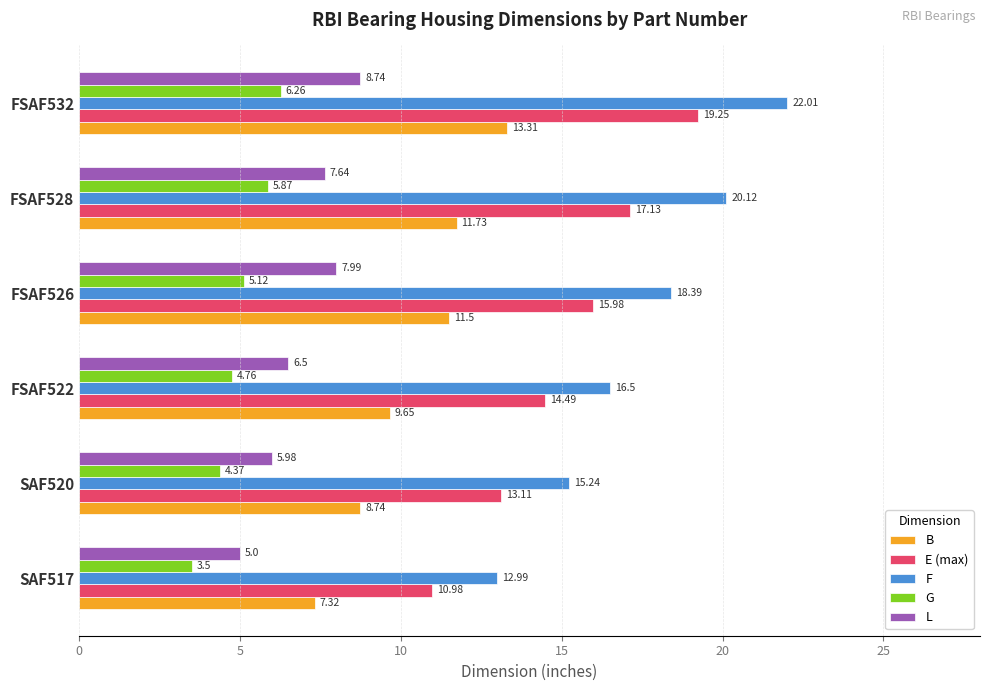

Which series has the largest total across all categories?

F